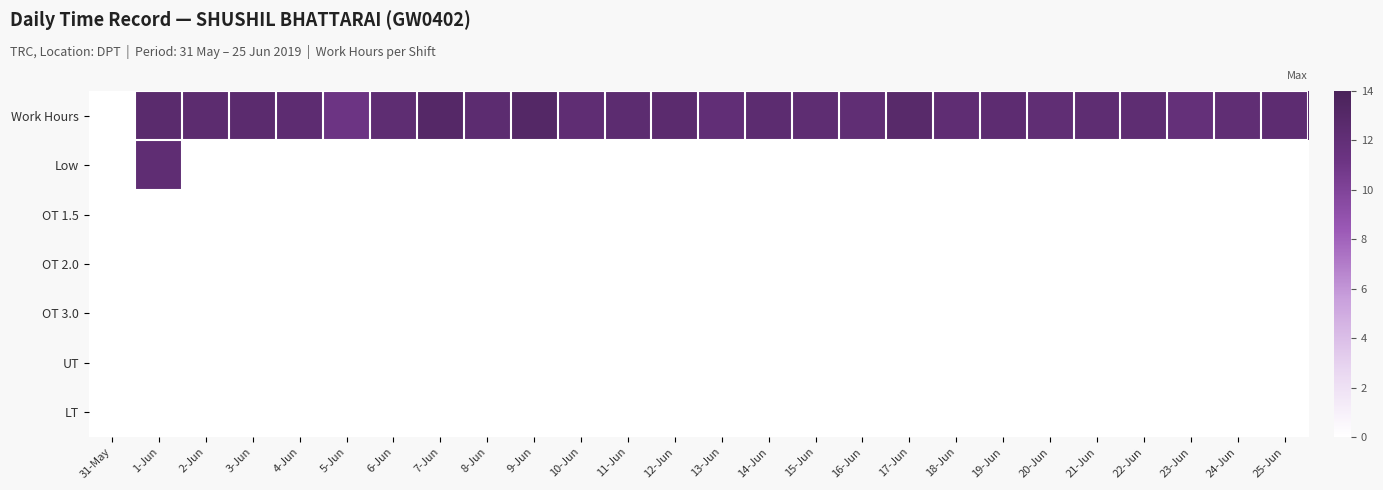

Reading left to right, list all the values displayed in this chart.

Work Hours: 31-May=0.0	1-Jun=12.6	2-Jun=12.5	3-Jun=12.6	4-Jun=12.4	5-Jun=11.2	6-Jun=12.3	7-Jun=13.1	8-Jun=12.4	9-Jun=13.1	10-Jun=12.2	11-Jun=12.4	12-Jun=12.5	13-Jun=12.1	14-Jun=12.4	15-Jun=12.3	16-Jun=12.2	17-Jun=12.8	18-Jun=12.2	19-Jun=12.4	20-Jun=12.2	21-Jun=12.2	22-Jun=12.3	23-Jun=11.8	24-Jun=12.2	25-Jun=12.4
Low: 31-May=0.0	1-Jun=12.2	2-Jun=0.0	3-Jun=0.0	4-Jun=0.0	5-Jun=0.0	6-Jun=0.0	7-Jun=0.0	8-Jun=0.0	9-Jun=0.0	10-Jun=0.0	11-Jun=0.0	12-Jun=0.0	13-Jun=0.0	14-Jun=0.0	15-Jun=0.0	16-Jun=0.0	17-Jun=0.0	18-Jun=0.0	19-Jun=0.0	20-Jun=0.0	21-Jun=0.0	22-Jun=0.0	23-Jun=0.0	24-Jun=0.0	25-Jun=0.0
OT 1.5: 31-May=0.0	1-Jun=0.0	2-Jun=0.0	3-Jun=0.0	4-Jun=0.0	5-Jun=0.0	6-Jun=0.0	7-Jun=0.0	8-Jun=0.0	9-Jun=0.0	10-Jun=0.0	11-Jun=0.0	12-Jun=0.0	13-Jun=0.0	14-Jun=0.0	15-Jun=0.0	16-Jun=0.0	17-Jun=0.0	18-Jun=0.0	19-Jun=0.0	20-Jun=0.0	21-Jun=0.0	22-Jun=0.0	23-Jun=0.0	24-Jun=0.0	25-Jun=0.0
OT 2.0: 31-May=0.0	1-Jun=0.0	2-Jun=0.0	3-Jun=0.0	4-Jun=0.0	5-Jun=0.0	6-Jun=0.0	7-Jun=0.0	8-Jun=0.0	9-Jun=0.0	10-Jun=0.0	11-Jun=0.0	12-Jun=0.0	13-Jun=0.0	14-Jun=0.0	15-Jun=0.0	16-Jun=0.0	17-Jun=0.0	18-Jun=0.0	19-Jun=0.0	20-Jun=0.0	21-Jun=0.0	22-Jun=0.0	23-Jun=0.0	24-Jun=0.0	25-Jun=0.0
OT 3.0: 31-May=0.0	1-Jun=0.0	2-Jun=0.0	3-Jun=0.0	4-Jun=0.0	5-Jun=0.0	6-Jun=0.0	7-Jun=0.0	8-Jun=0.0	9-Jun=0.0	10-Jun=0.0	11-Jun=0.0	12-Jun=0.0	13-Jun=0.0	14-Jun=0.0	15-Jun=0.0	16-Jun=0.0	17-Jun=0.0	18-Jun=0.0	19-Jun=0.0	20-Jun=0.0	21-Jun=0.0	22-Jun=0.0	23-Jun=0.0	24-Jun=0.0	25-Jun=0.0
UT: 31-May=0.0	1-Jun=0.0	2-Jun=0.0	3-Jun=0.0	4-Jun=0.0	5-Jun=0.0	6-Jun=0.0	7-Jun=0.0	8-Jun=0.0	9-Jun=0.0	10-Jun=0.0	11-Jun=0.0	12-Jun=0.0	13-Jun=0.0	14-Jun=0.0	15-Jun=0.0	16-Jun=0.0	17-Jun=0.0	18-Jun=0.0	19-Jun=0.0	20-Jun=0.0	21-Jun=0.0	22-Jun=0.0	23-Jun=0.0	24-Jun=0.0	25-Jun=0.0
LT: 31-May=0.0	1-Jun=0.0	2-Jun=0.0	3-Jun=0.0	4-Jun=0.0	5-Jun=0.0	6-Jun=0.0	7-Jun=0.0	8-Jun=0.0	9-Jun=0.0	10-Jun=0.0	11-Jun=0.0	12-Jun=0.0	13-Jun=0.0	14-Jun=0.0	15-Jun=0.0	16-Jun=0.0	17-Jun=0.0	18-Jun=0.0	19-Jun=0.0	20-Jun=0.0	21-Jun=0.0	22-Jun=0.0	23-Jun=0.0	24-Jun=0.0	25-Jun=0.0